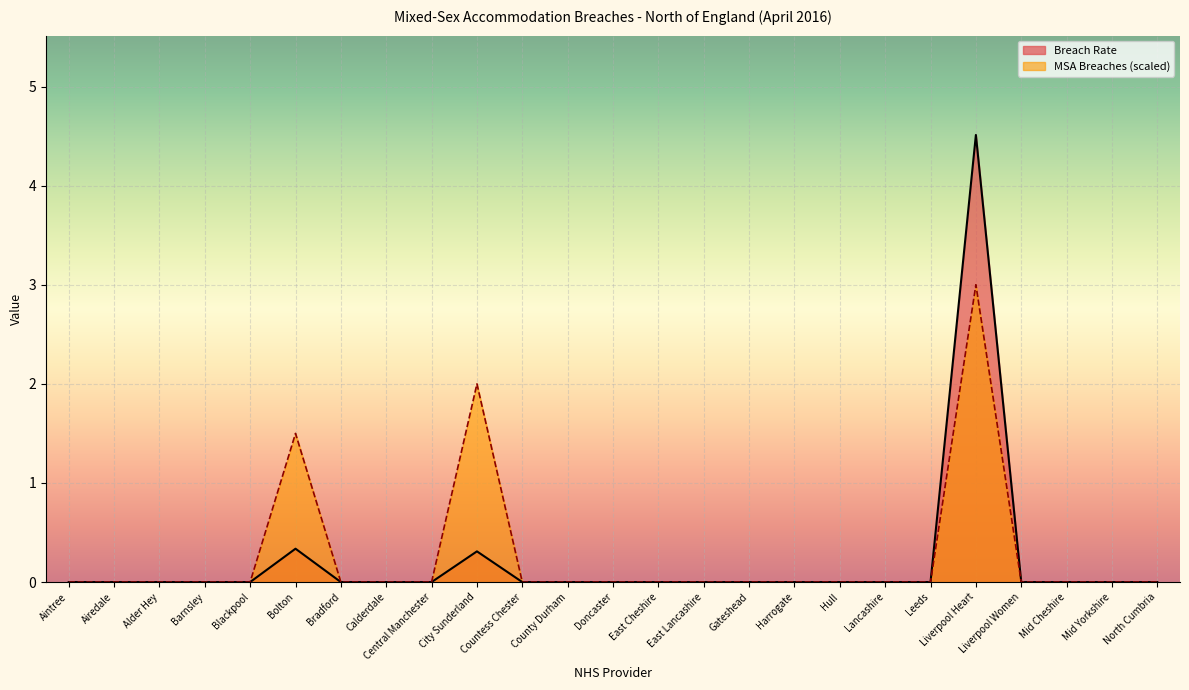

Rank the categories by Breach Rate value from highest to lowest.

Liverpool Heart, Bolton, City Sunderland, Aintree, Airedale, Alder Hey, Barnsley, Blackpool, Bradford, Calderdale, Central Manchester, Countess Chester, County Durham, Doncaster, East Cheshire, East Lancashire, Gateshead, Harrogate, Hull, Lancashire, Leeds, Liverpool Women, Mid Cheshire, Mid Yorkshire, North Cumbria